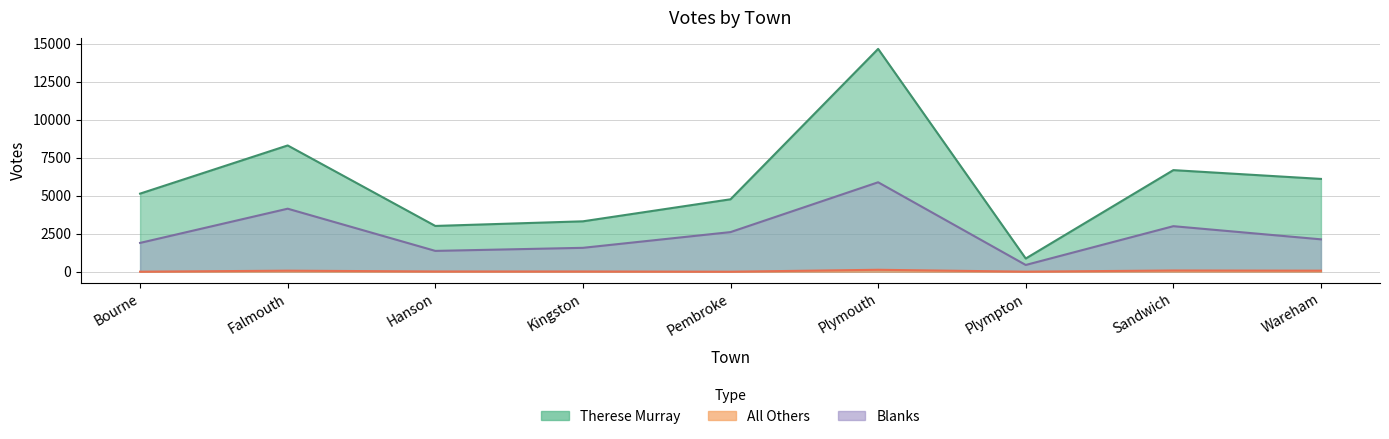

What is the label of the 7th point from the right?

Hanson